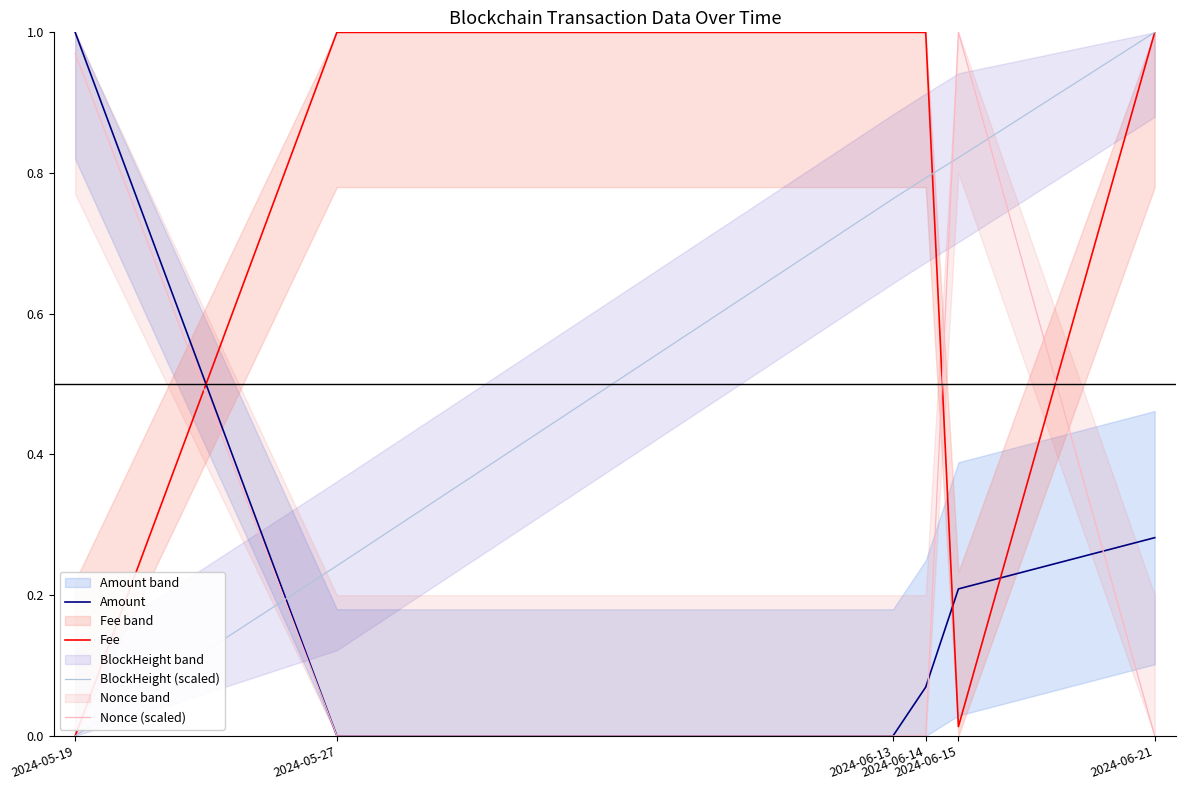

What is the sum of the BlockHeight (scaled) values at 2024-06-15 and 2024-06-13?

1.6